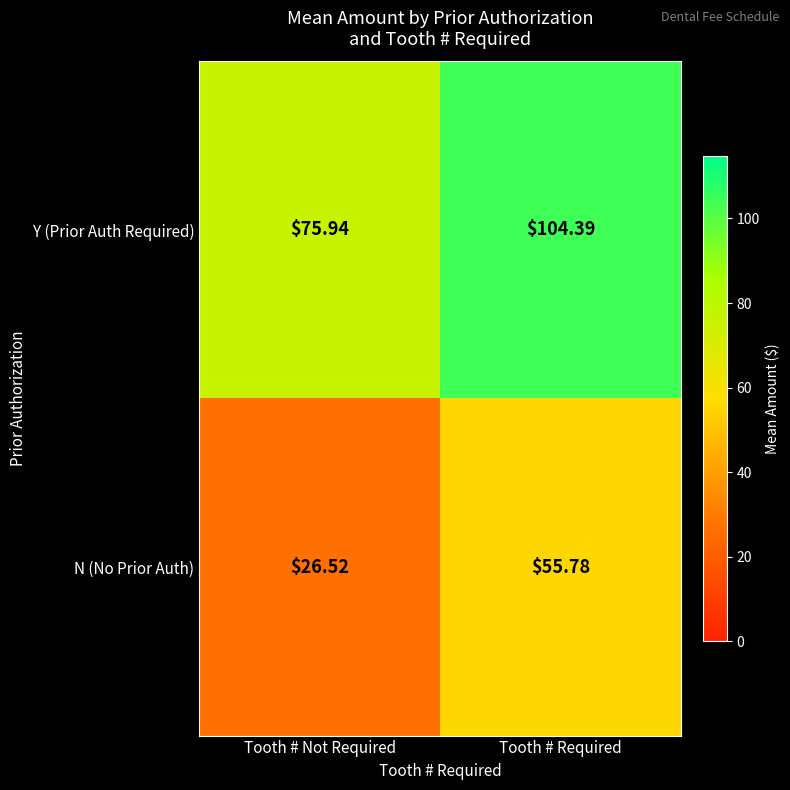

Which series has the largest total across all categories?

Y (Prior Auth Required)